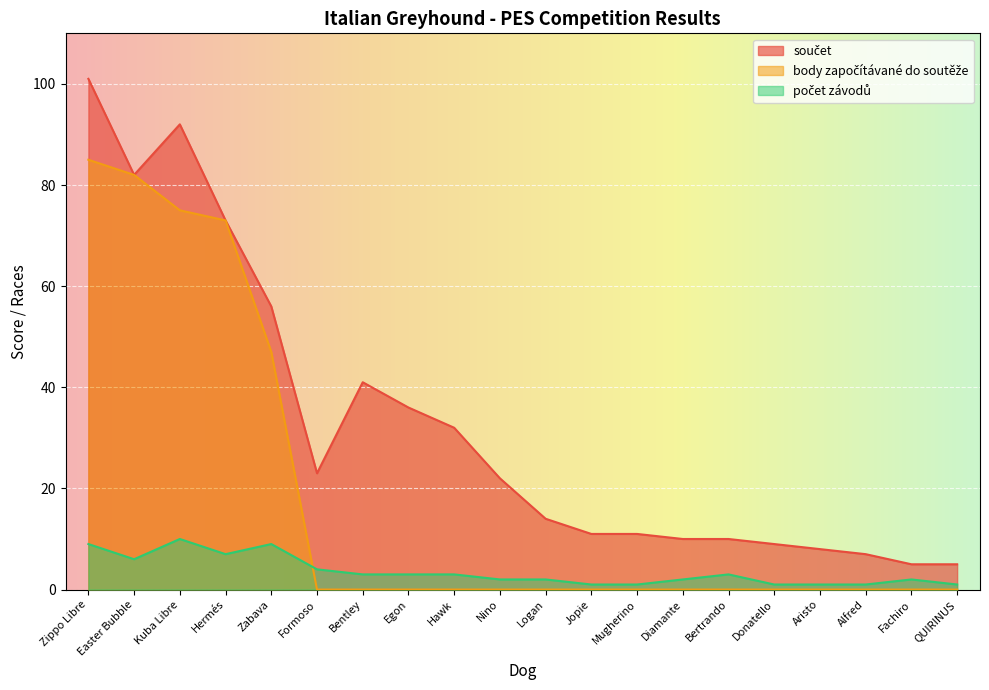

At which label does součet reach its peak?

Zippo Libre